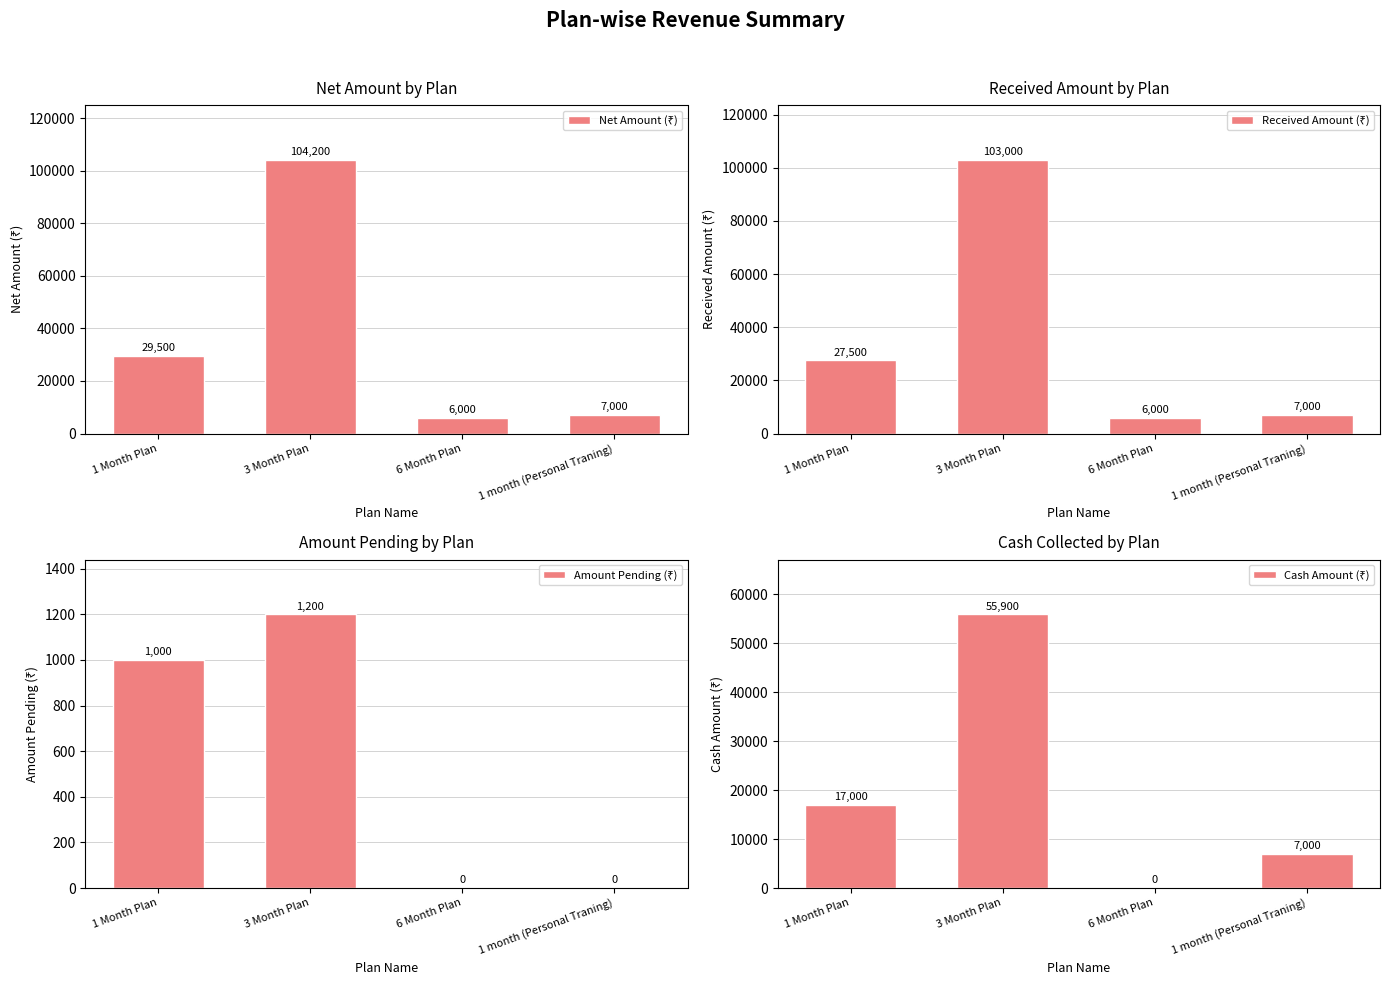

Rank the series at 6 Month Plan from highest to lowest value.

Net Amount (₹), Received Amount (₹), Amount Pending (₹), Cash Amount (₹)